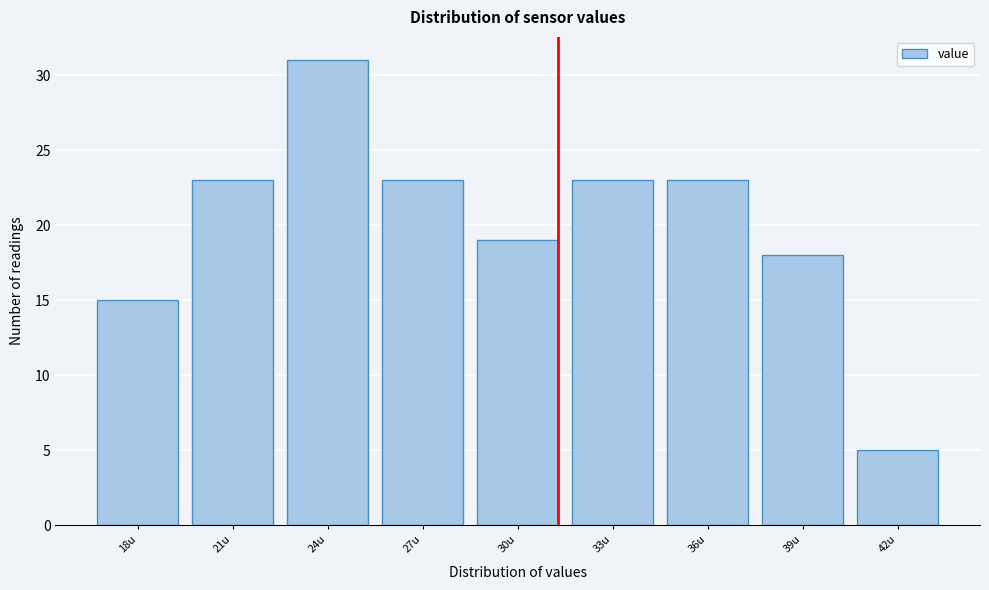

Reading left to right, what are all the values shown in this chart?

15	23	31	23	19	23	23	18	5